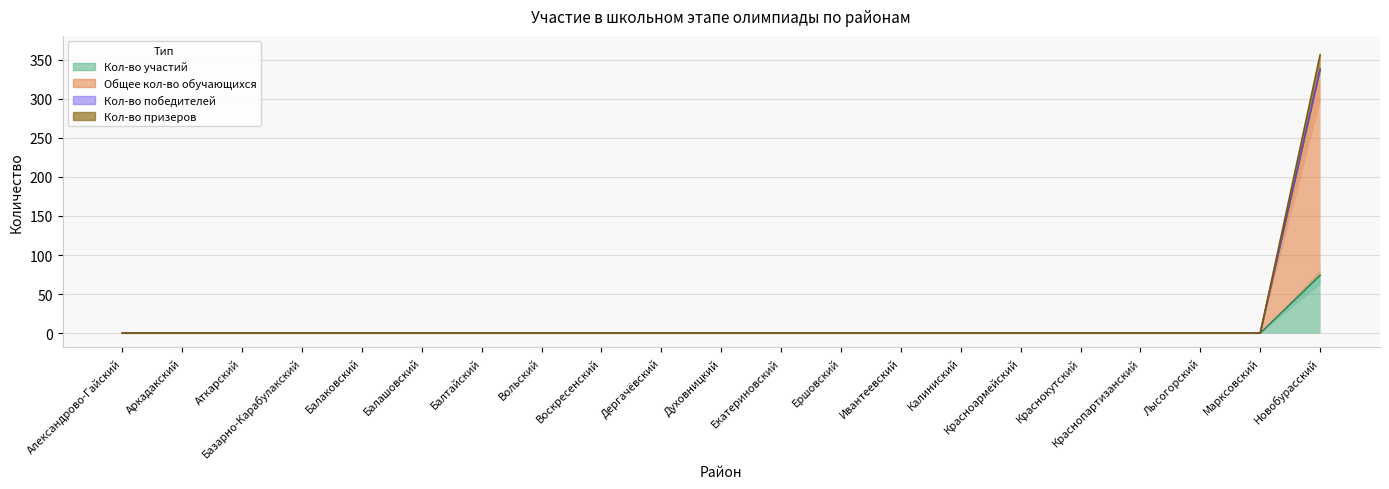

What is the label of the 18th point from the right?

Базарно-Карабулакский